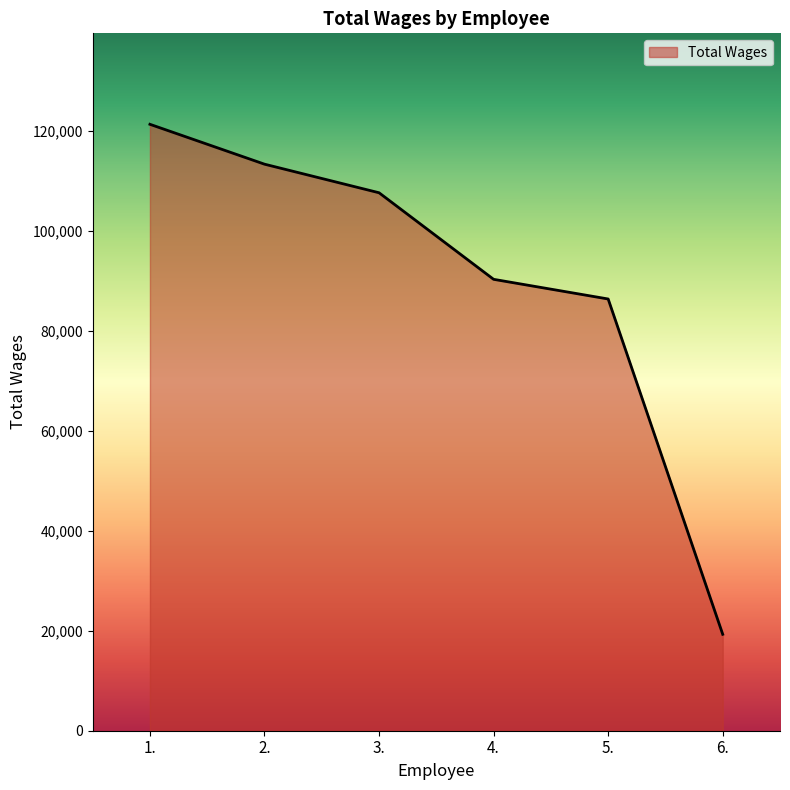

What is the sum of the values at 3. and 4.?

198037